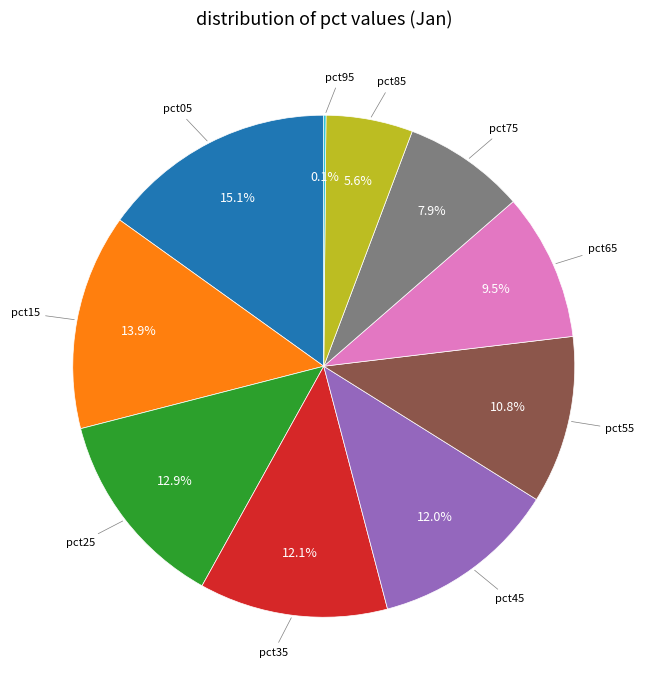

What is the largest slice in the pie chart?

pct05